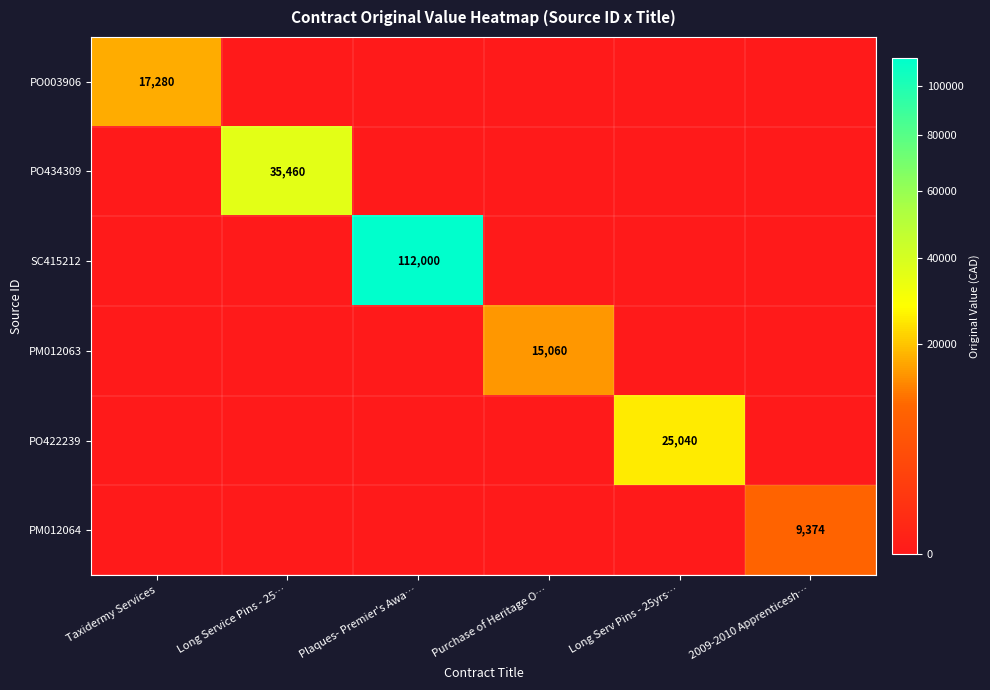

Is it true that PM012063 equals 15060 at Purchase of Heritage O…?

True